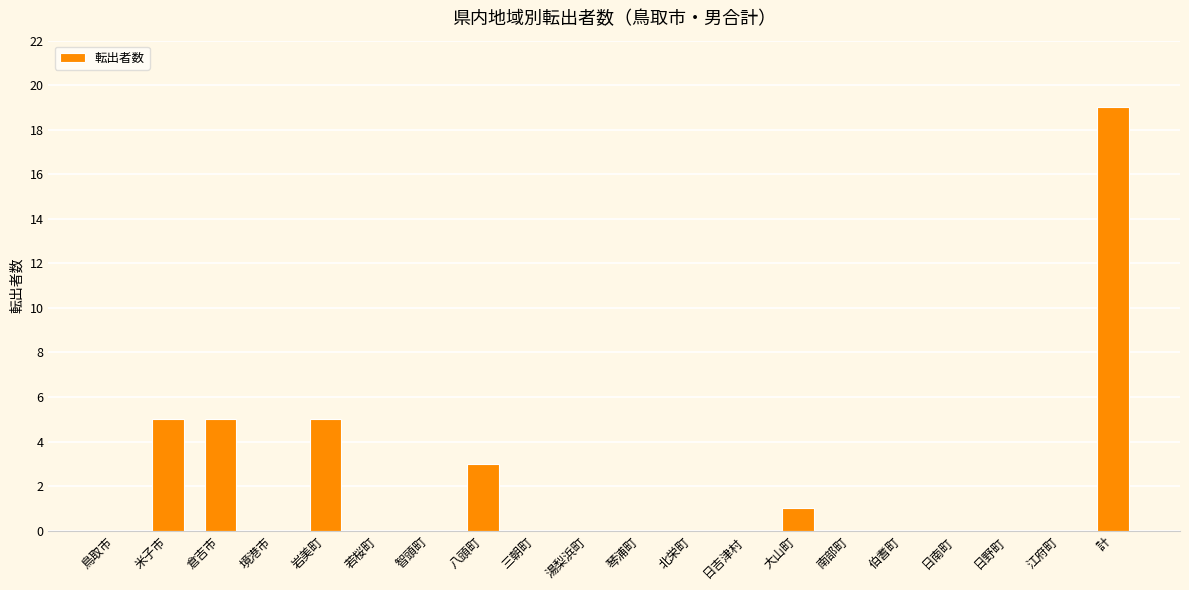

What is the change in value from 大山町 to 日野町?

-1